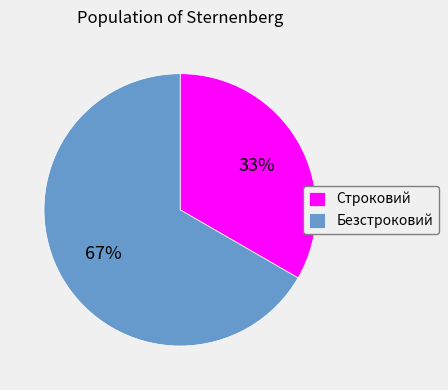

To the nearest percent, what is the combined percentage of Безстроковий and Строковий?

100%